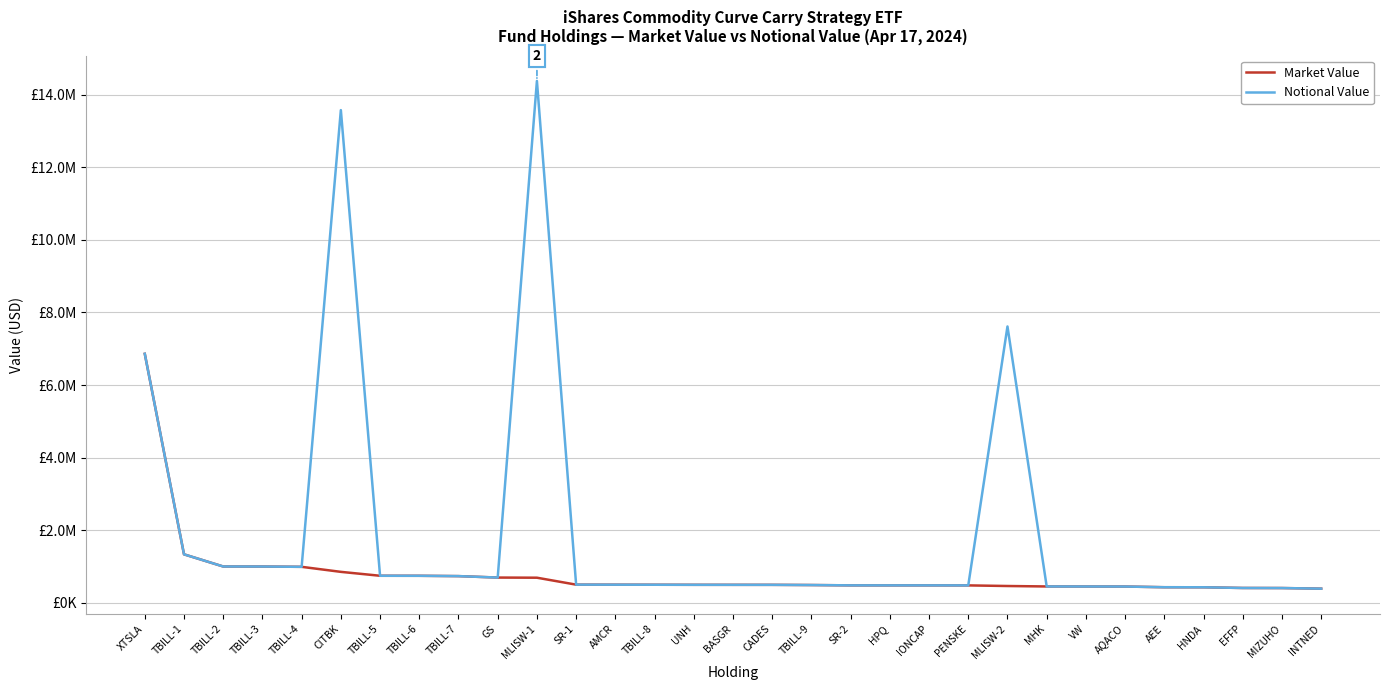

Does the chart have visible grid lines?

Yes